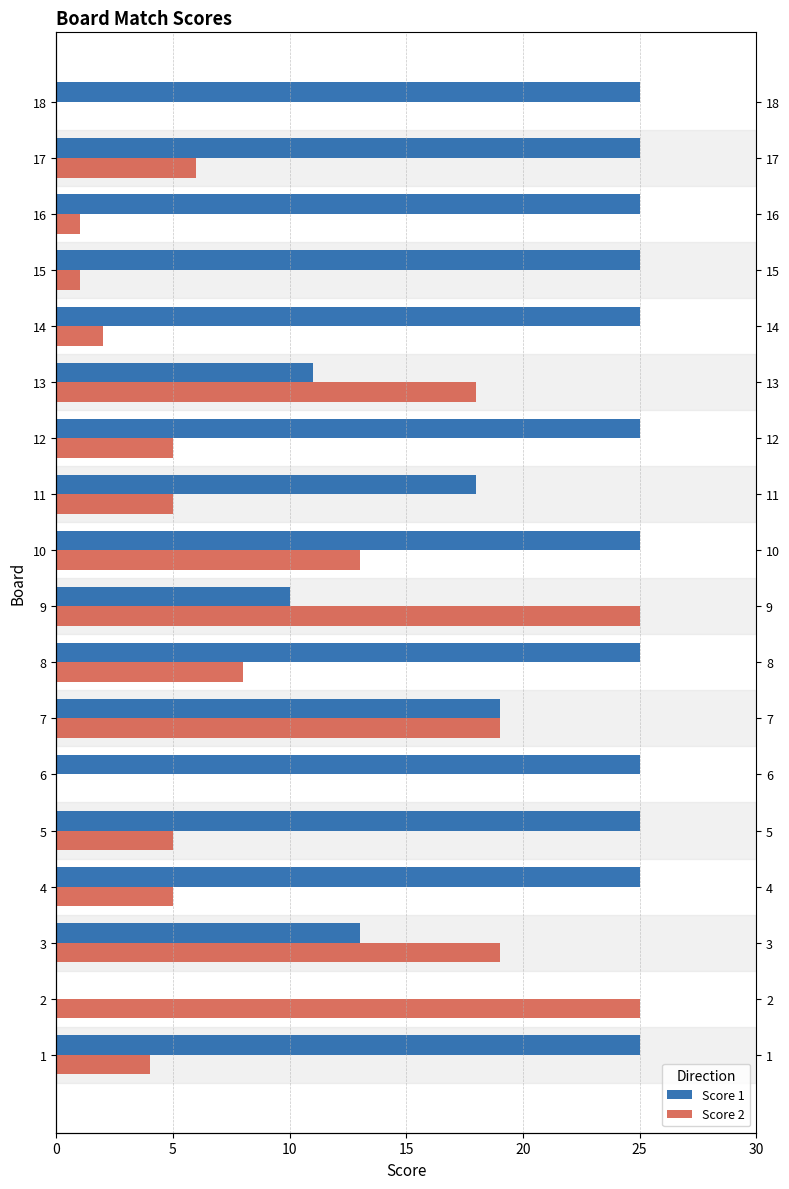

How many positive values does the Score 2 series have?

16